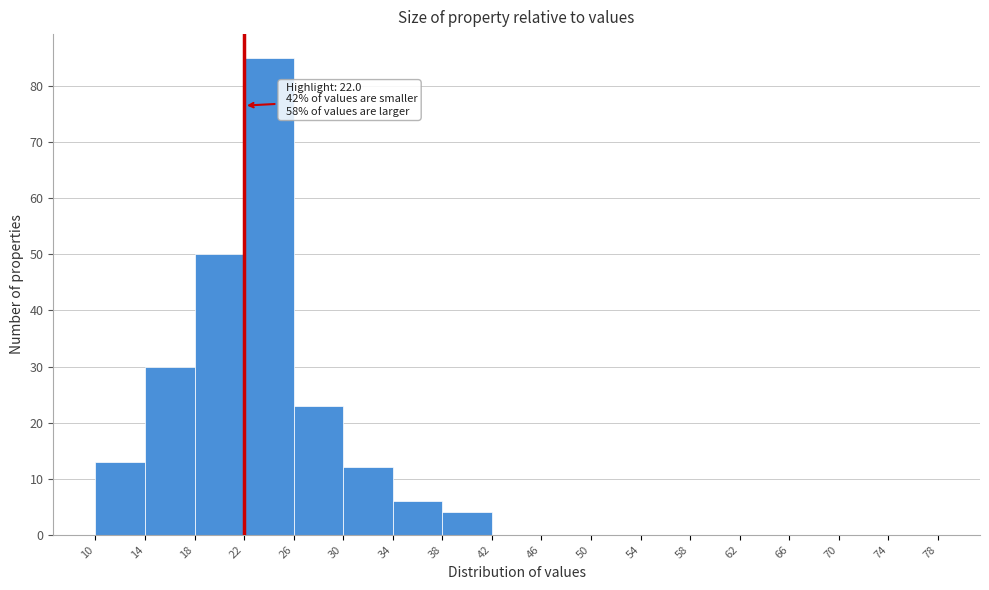

Which range on the x-axis has the tallest bar?

22 to 26